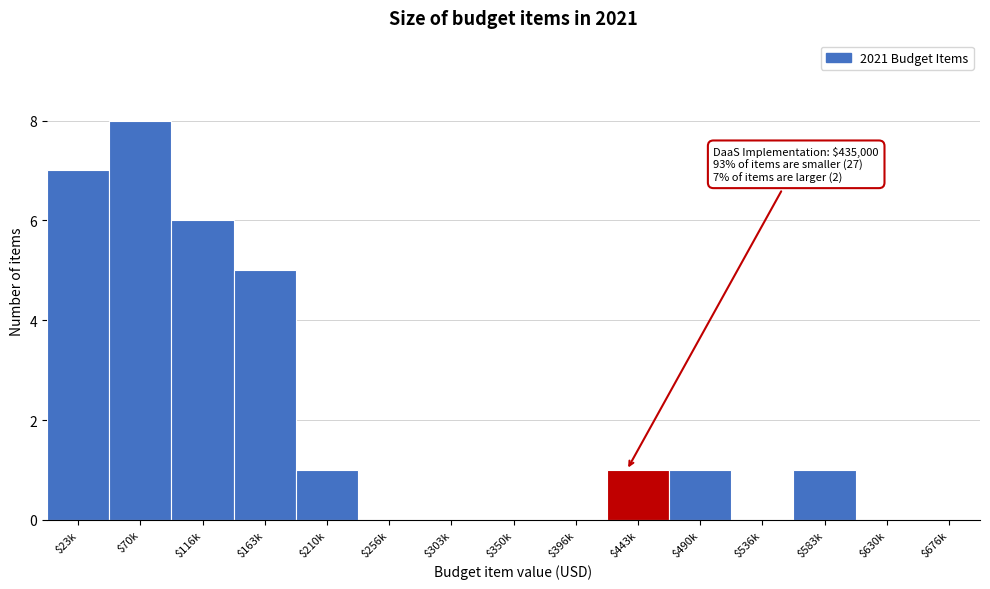

What is the sum of all values?

30